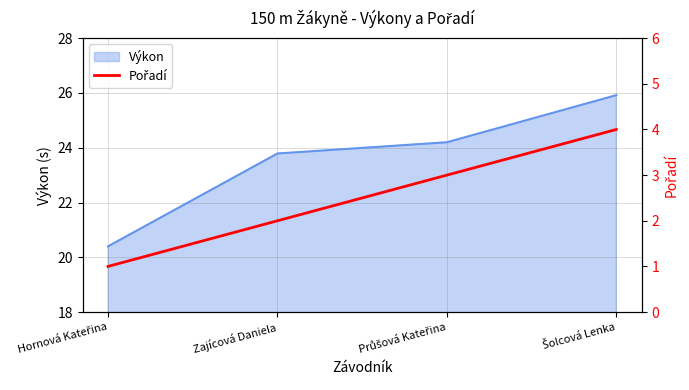

At which label does the data first exceed 3?

Šolcová Lenka